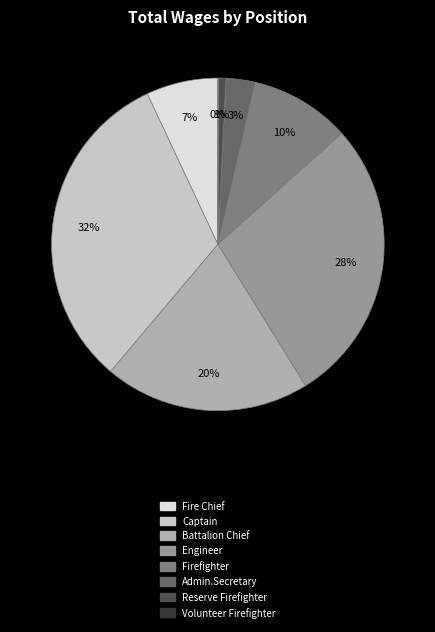

Is there a majority slice in this chart?

No